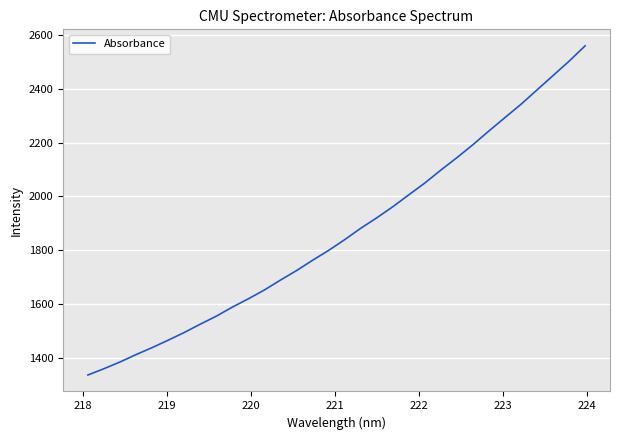

What is the smallest value displayed?

1337.6